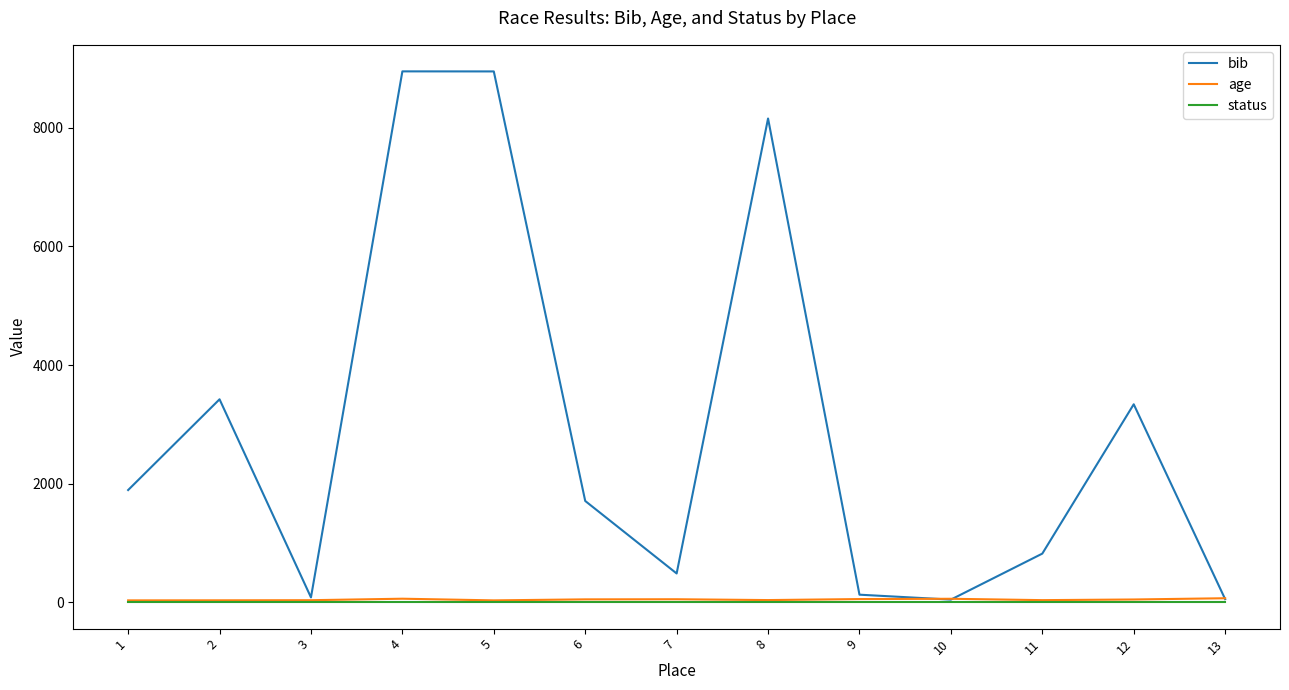

The status series shows 1 at 6. True or false?

True